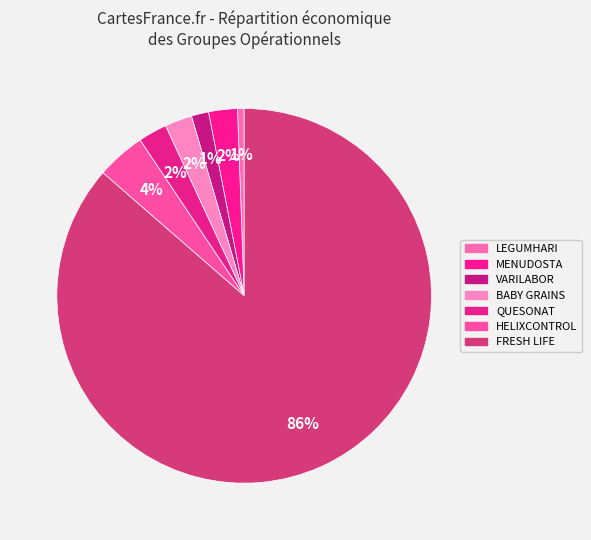

How many segments does this pie chart have?

7